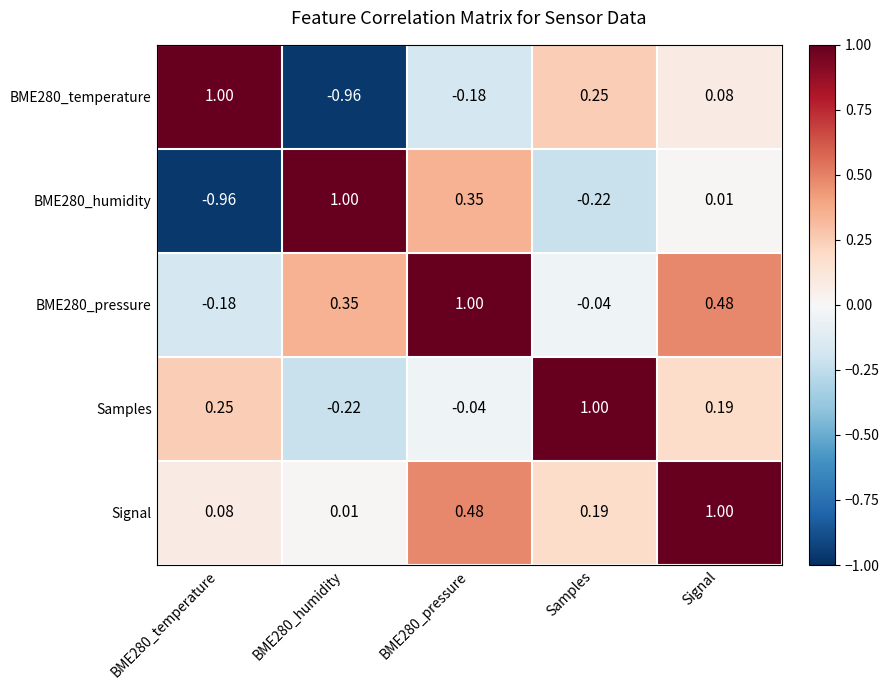

What is the greatest value displayed?

1.0